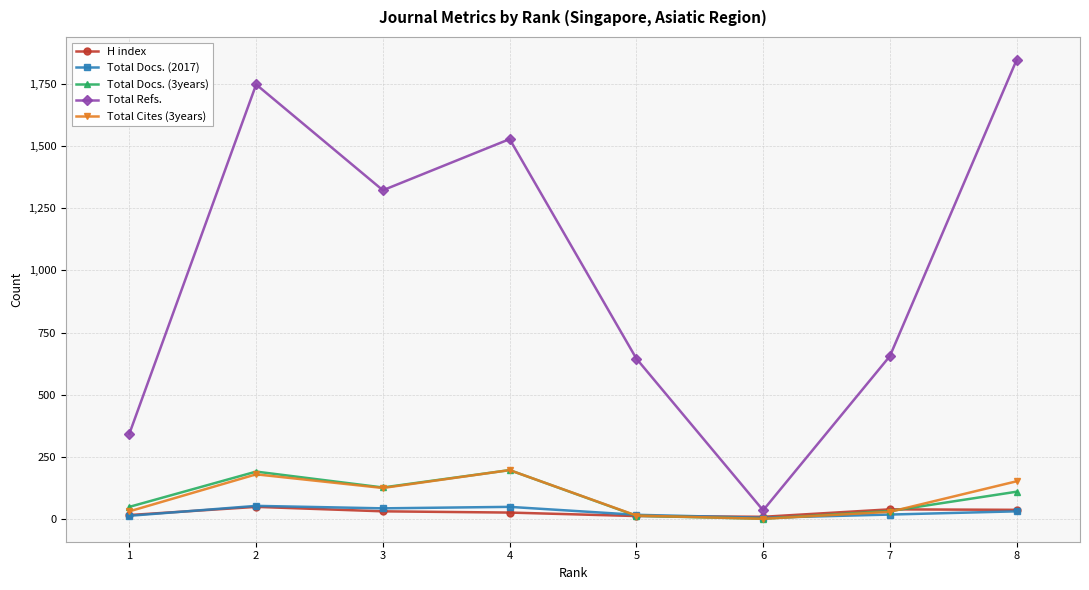

Which series has the widest spread of values?

Total Refs.